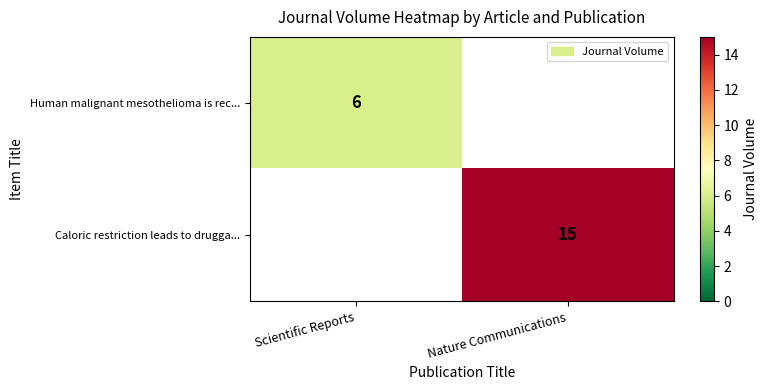

Is it true that Human malignant mesothelioma is rec... equals 9 at Scientific Reports?

False